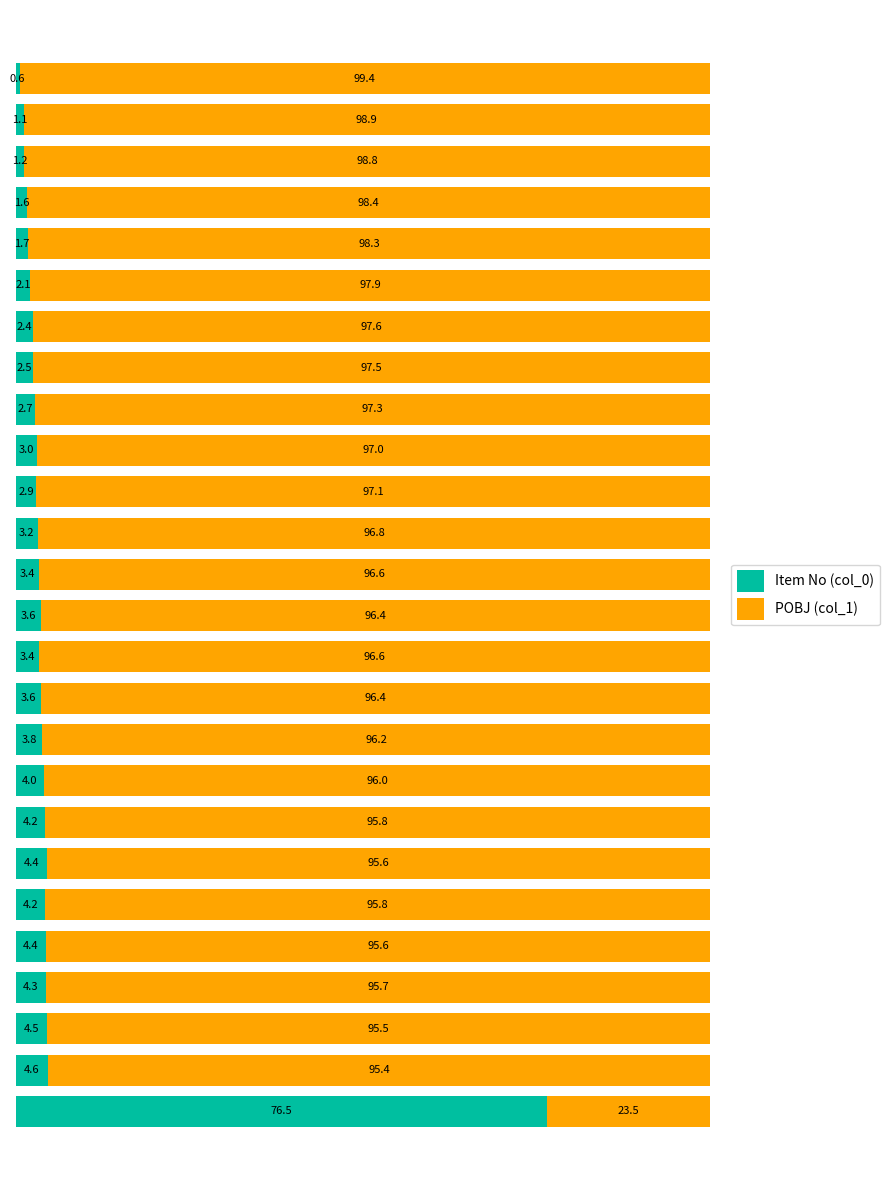

What is the minimum value for Item No (col_0)?

0.6